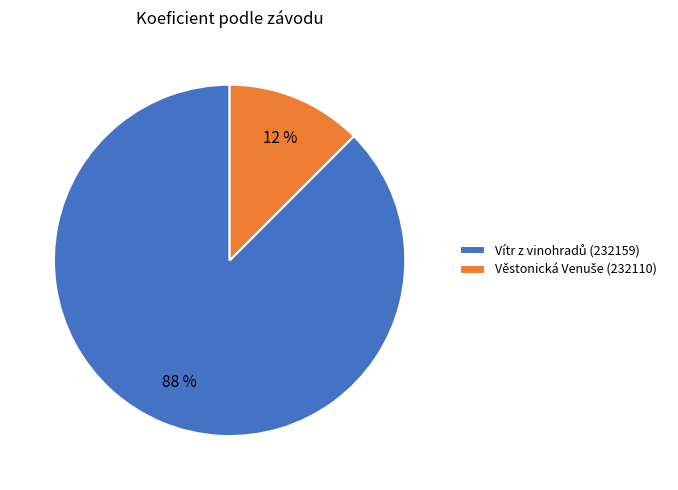

Is there any slice that represents more than half of the pie?

Yes